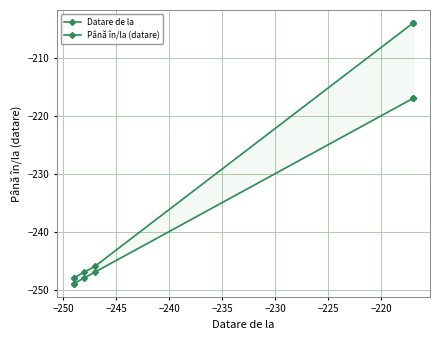

Rank the series at −225 from highest to lowest value.

Până în/la (datare), Datare de la